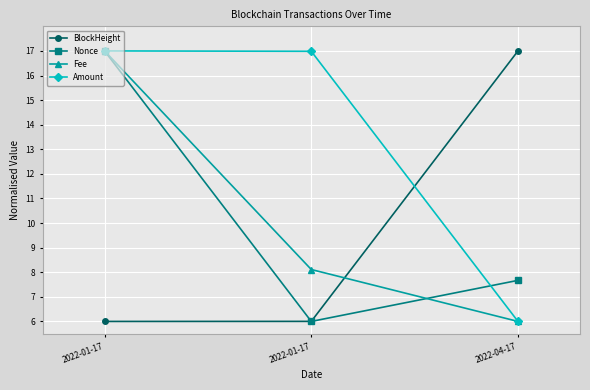

At which label does Fee reach its peak?

2022-01-17